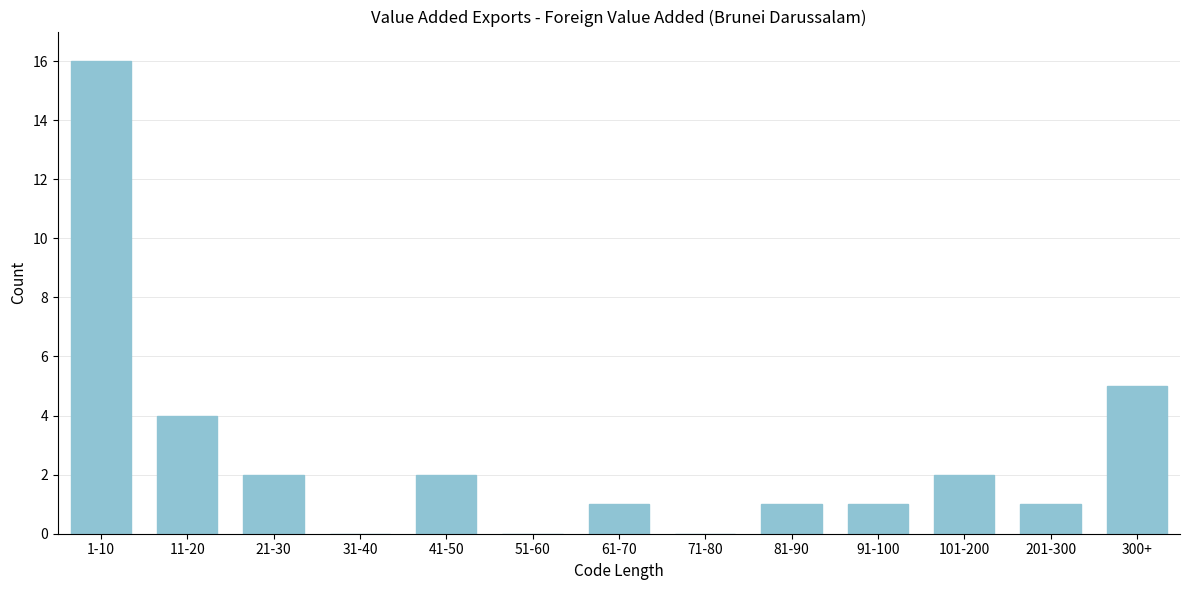

Reading left to right, what are all the values shown in this chart?

1-10=16	11-20=4	21-30=2	31-40=0	41-50=2	51-60=0	61-70=1	71-80=0	81-90=1	91-100=1	101-200=2	201-300=1	300+=5